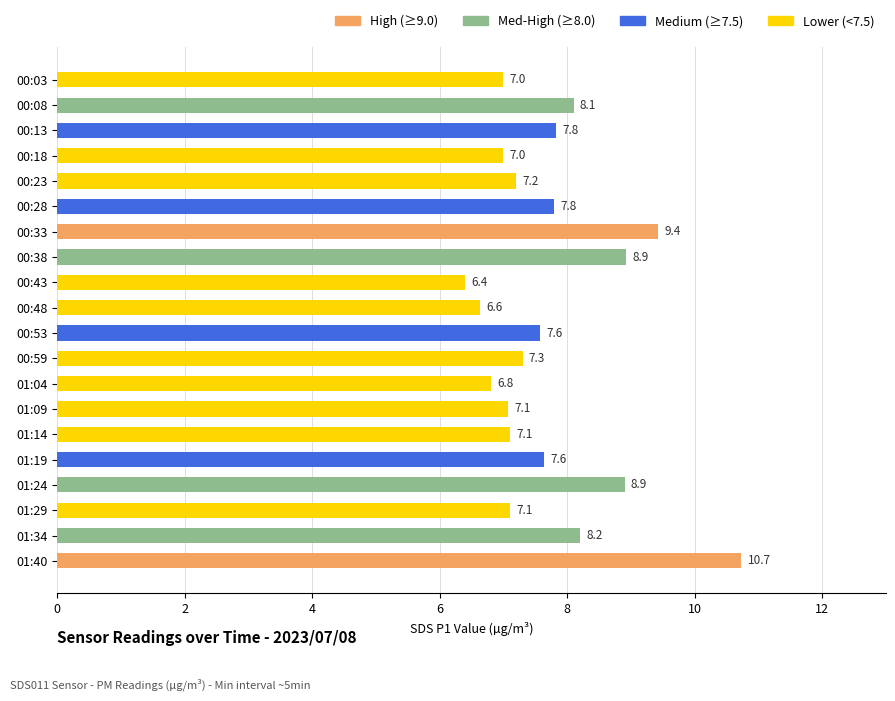

What is the change in value from 00:03 to 01:29?

+0.1